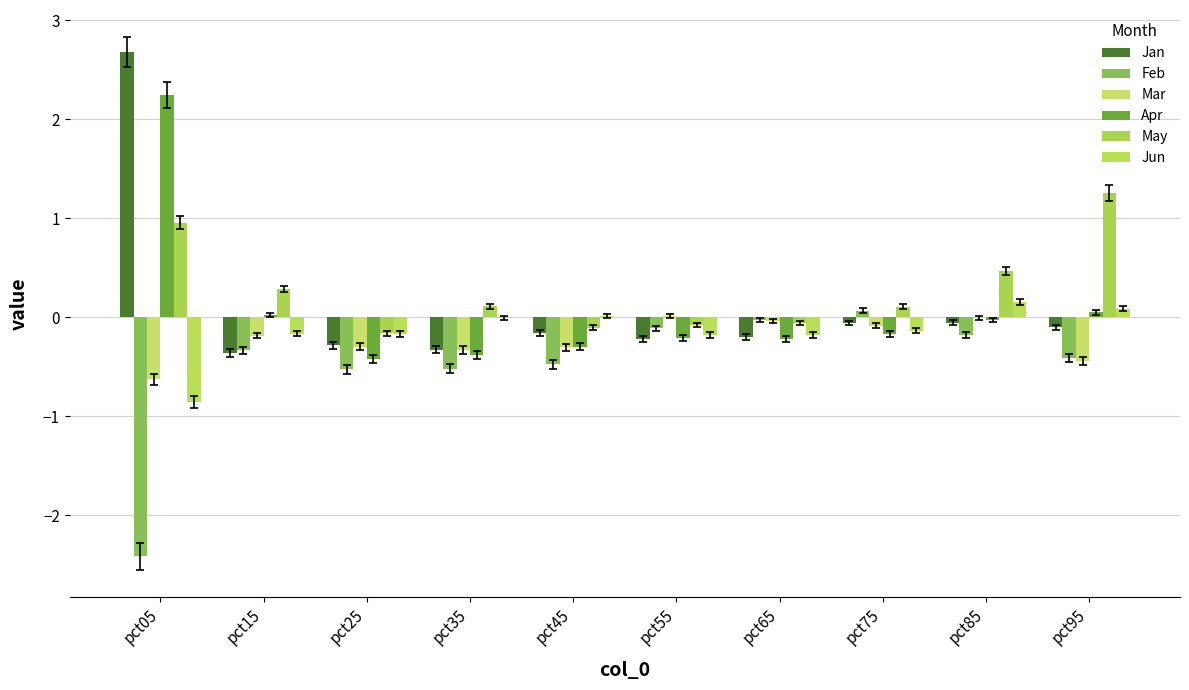

What is the spread (max minus min) of values at pct05?

5.1